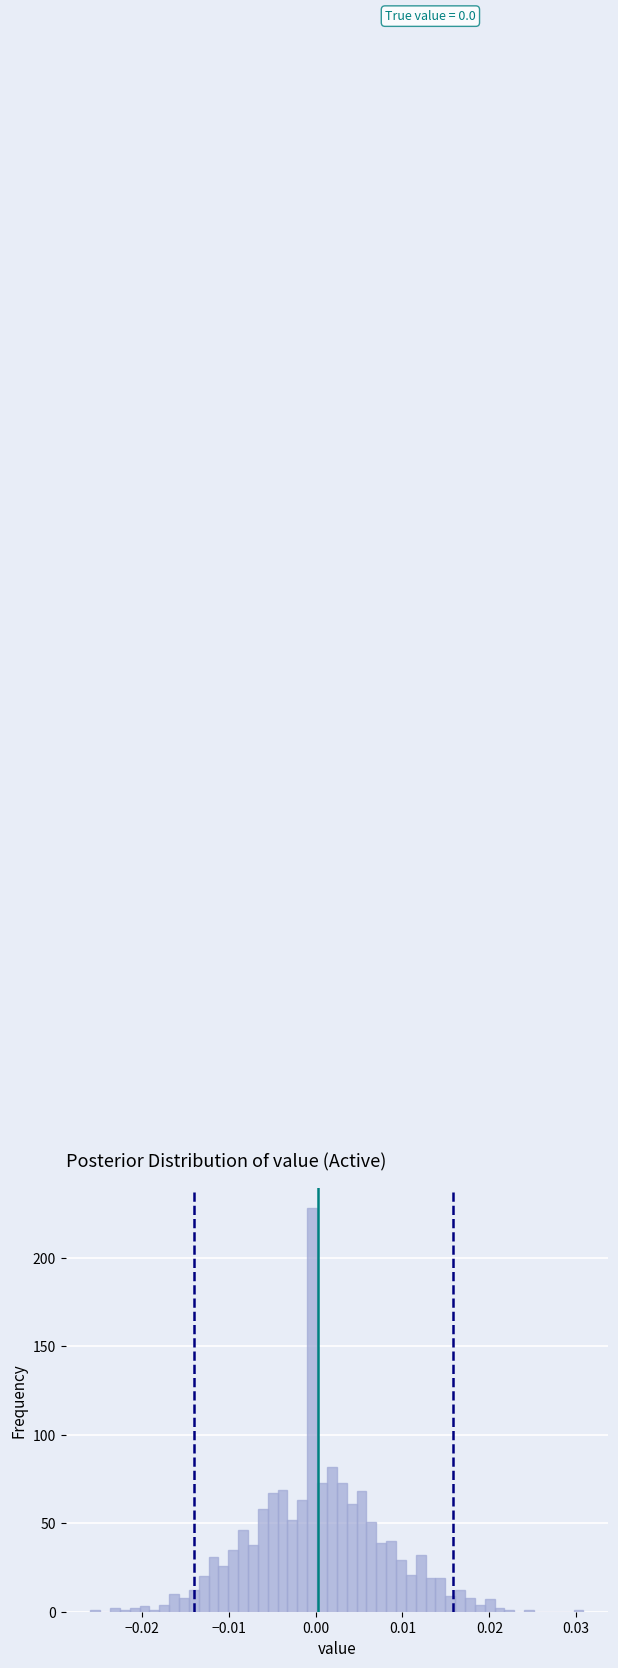

Around what value on the x-axis is the tallest bar? Give the approximate position of its centre, as read against the axis.

0.000